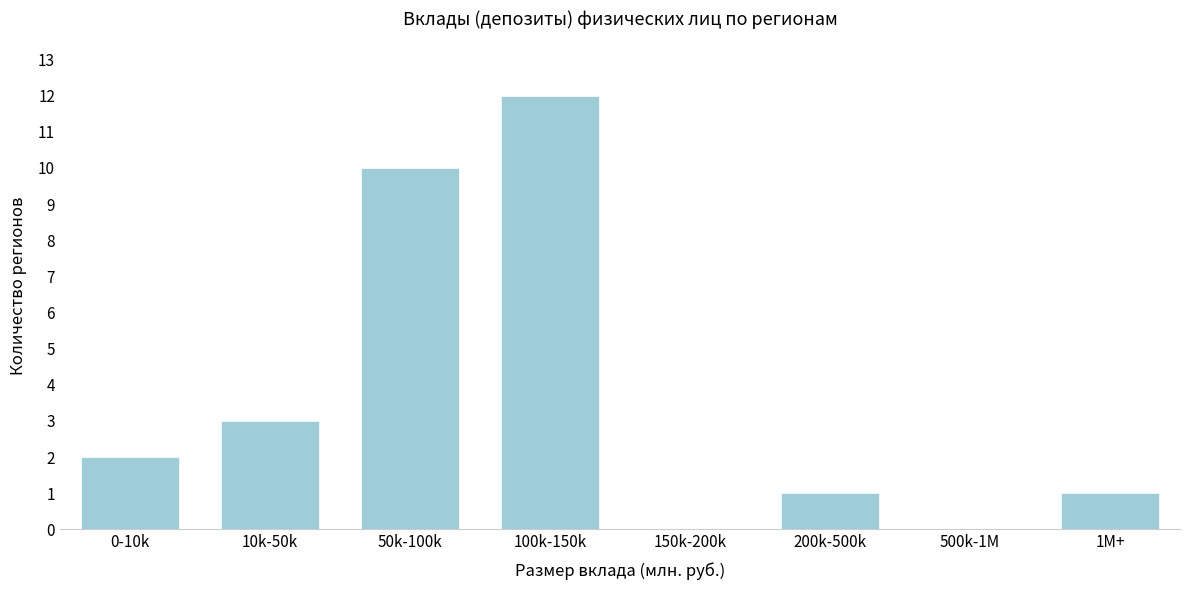

Reading left to right, transcribe all the data shown in this chart.

0-10k=2	10k-50k=3	50k-100k=10	100k-150k=12	150k-200k=0	200k-500k=1	500k-1M=0	1M+=1